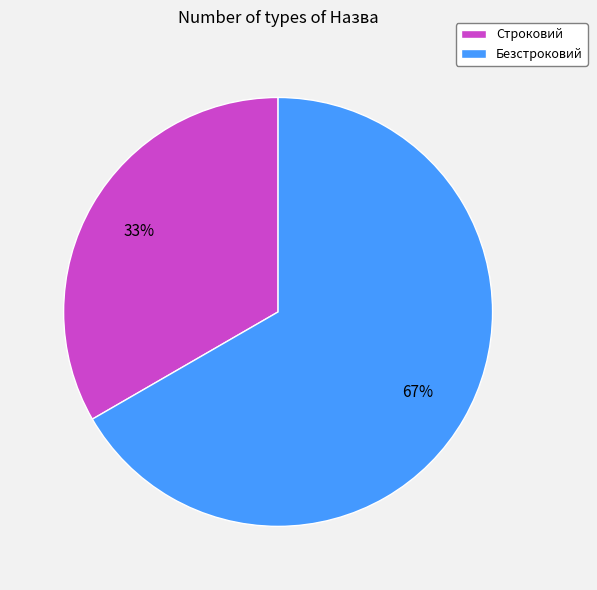

Which category accounts for the majority?

Безстроковий